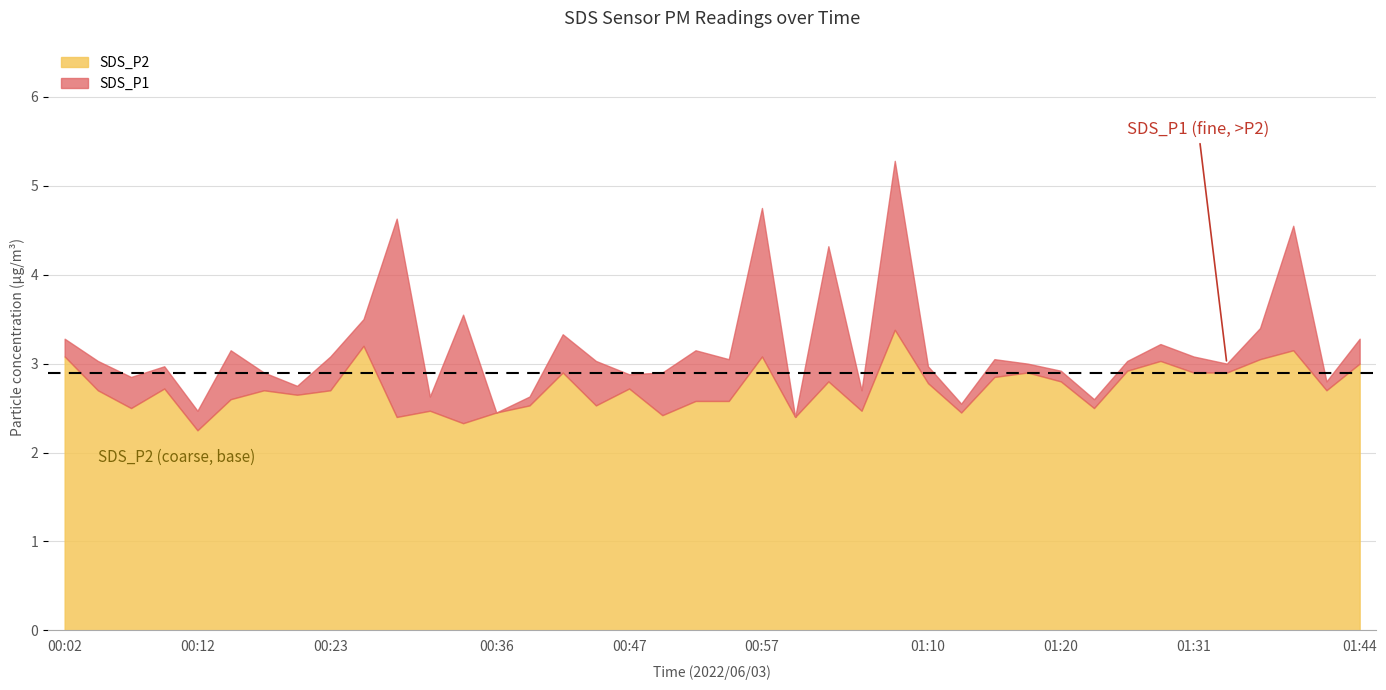

Reading left to right, list all the values displayed in this chart.

SDS_P1: 3.3	3.0	2.9	3.0	2.5	3.1	2.9	2.8	3.1	3.5	4.6	2.6	3.5	2.5	2.6	3.3	3.0	2.9	2.9	3.1	3.0	4.8	2.4	4.3	2.7	5.3	3.0	2.5	3.0	3.0	2.9	2.6	3.0	3.2	3.1	3.0	3.4	4.5	2.8	3.3
SDS_P2: 3.1	2.7	2.5	2.7	2.2	2.6	2.7	2.6	2.7	3.2	2.4	2.5	2.3	2.5	2.5	2.9	2.5	2.7	2.4	2.6	2.6	3.1	2.4	2.8	2.5	3.4	2.8	2.5	2.9	2.9	2.8	2.5	2.9	3.0	2.9	2.9	3.0	3.1	2.7	3.0